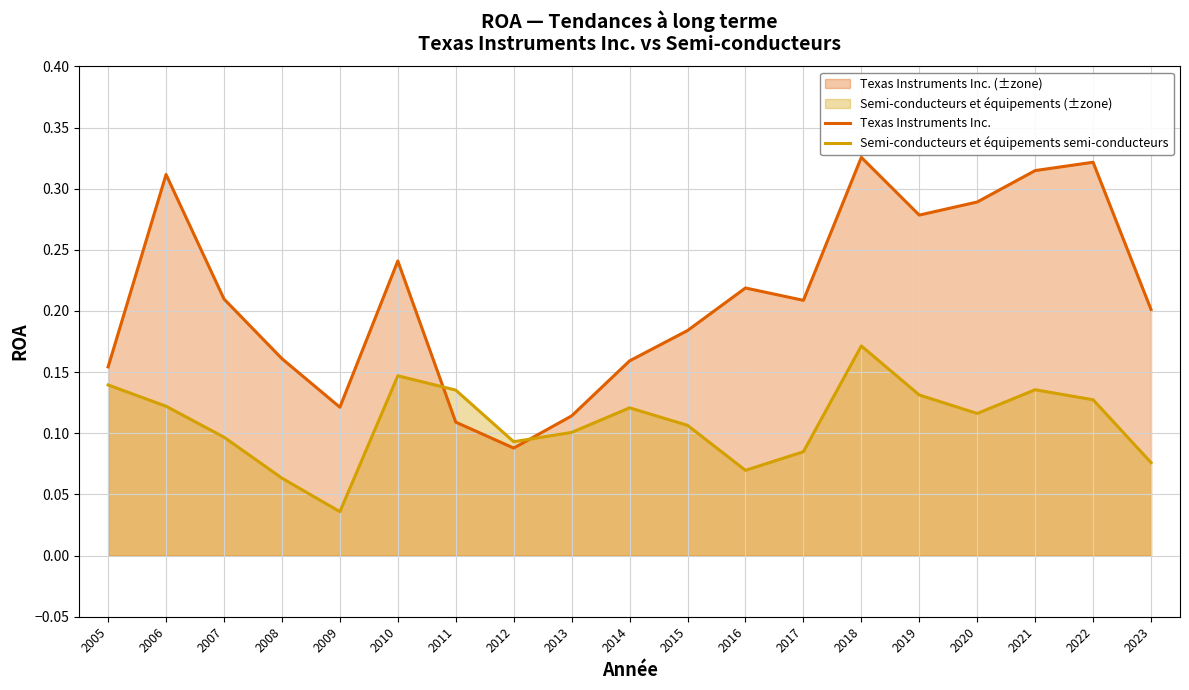

In Texas Instruments Inc., how many points are lower than both neighbors (excluding endpoints)?

4